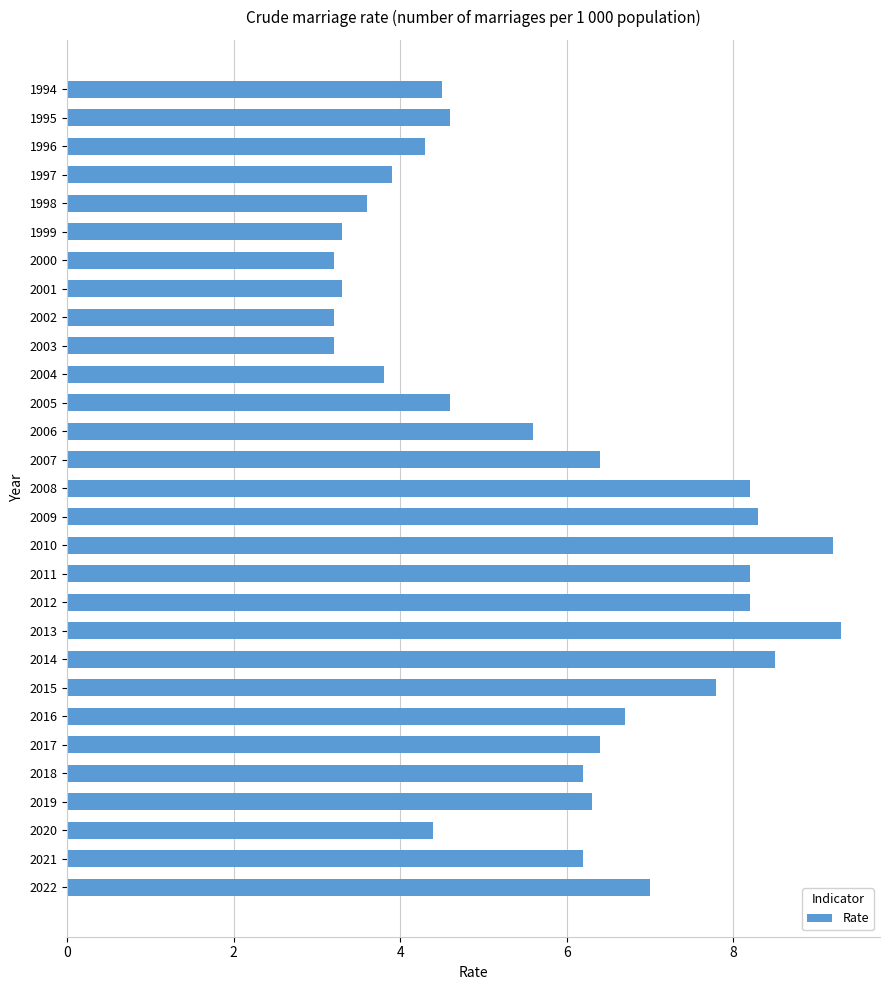

What is the value of the 15th bar from the top?

8.2